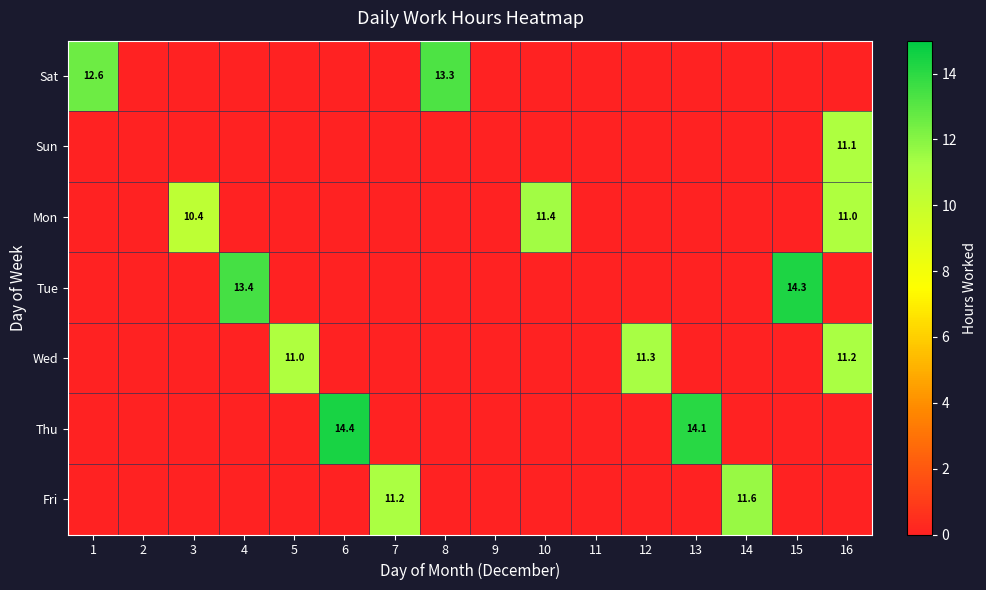

How many series are shown in this chart?

7